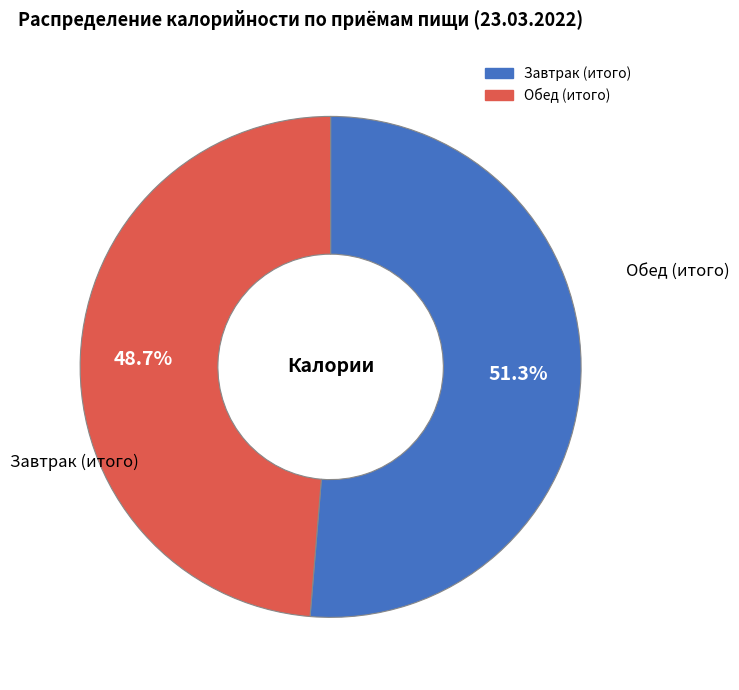

Does any single category account for the majority?

Yes